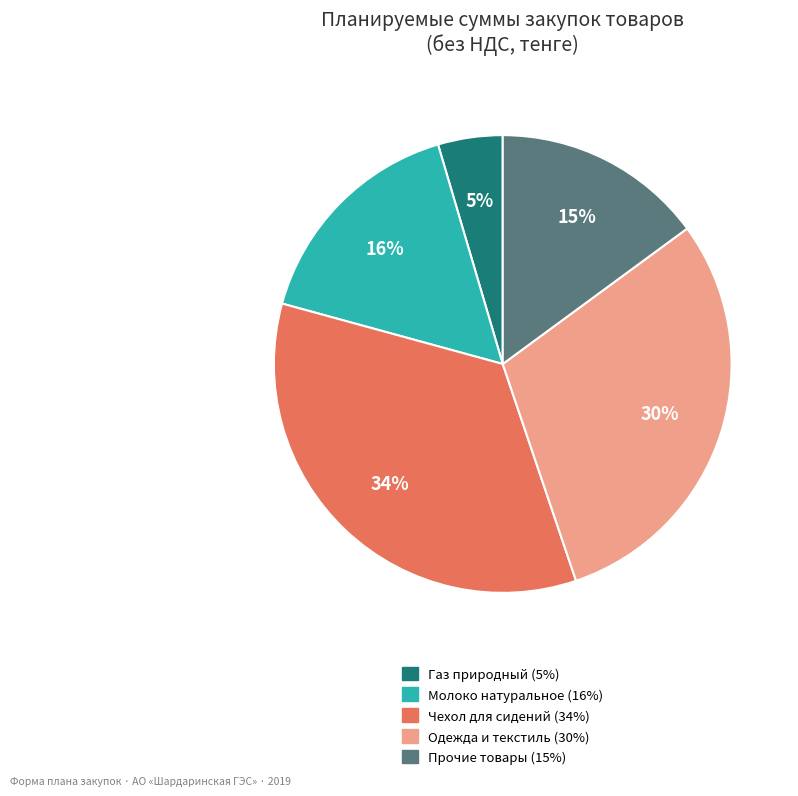

How many slices are in this pie chart?

5